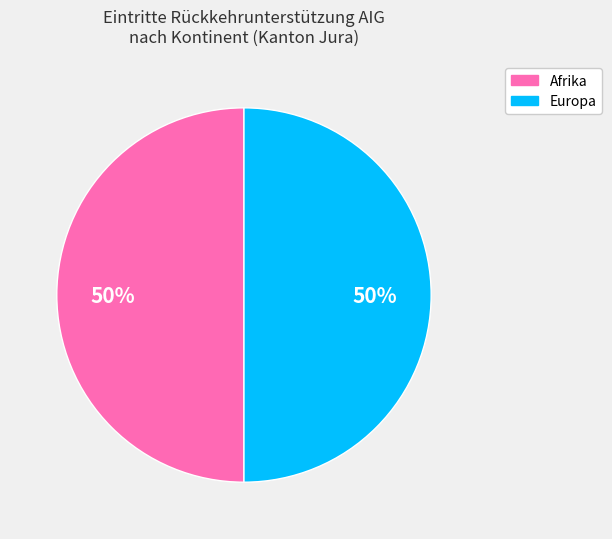

How many slices are in this pie chart?

2